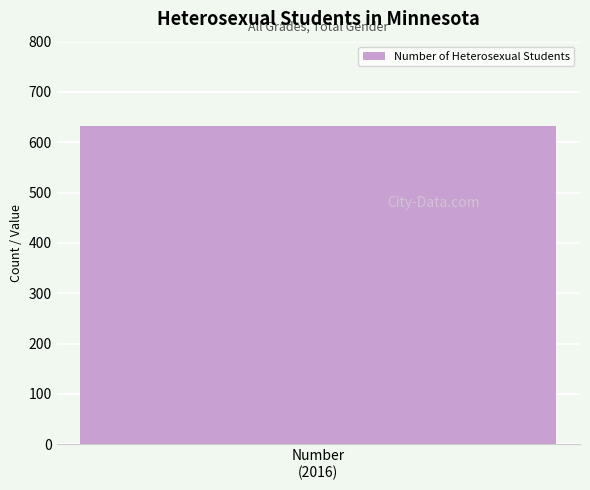

The chart shows a value of 875.0 at 2016 Number. True or false?

False